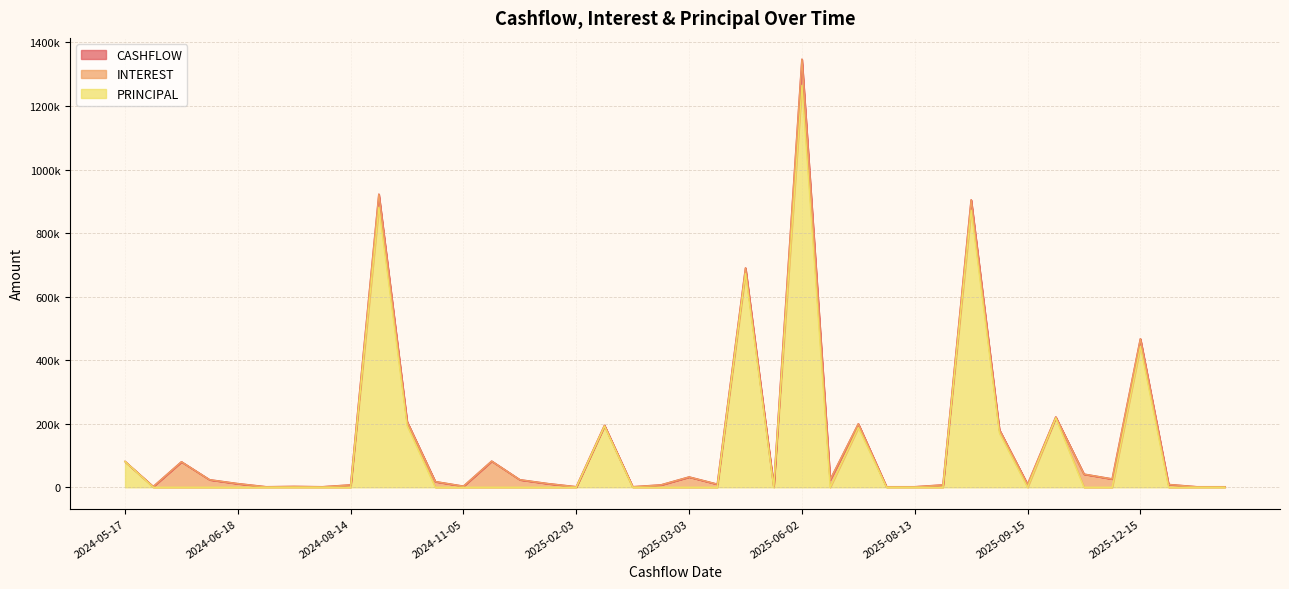

What is the maximum value shown in the chart?

1347020.4